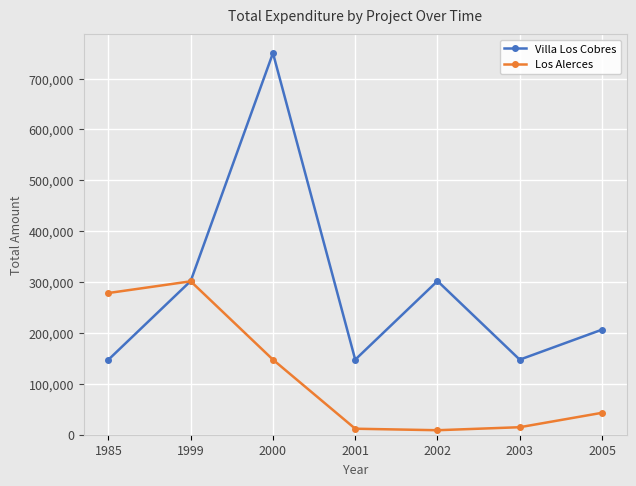

Where is the first local maximum for Villa Los Cobres?

2000